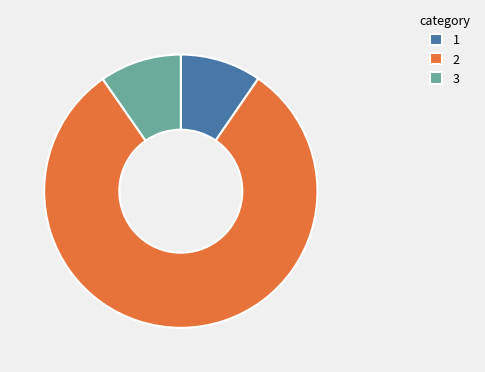

Which slice is the largest?

2